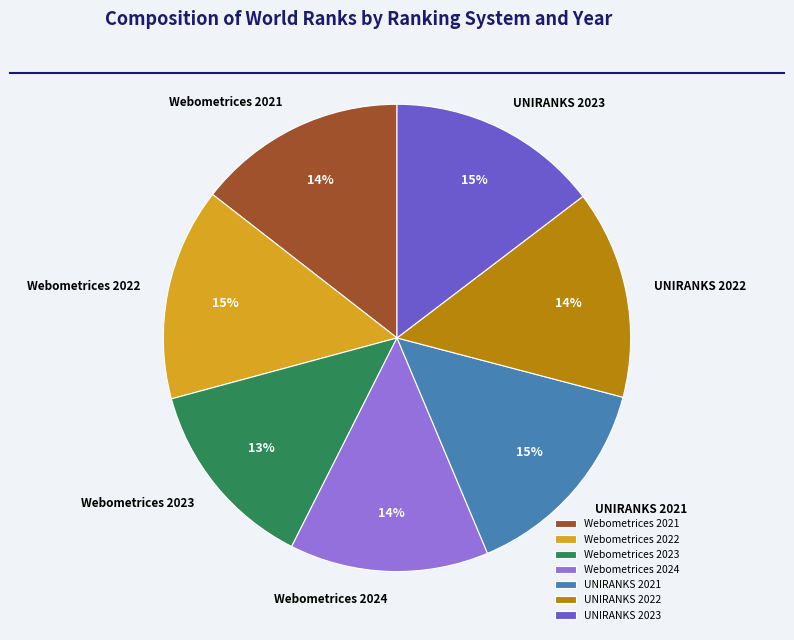

What percentage is the UNIRANKS 2021 slice, to the nearest percent?

15%